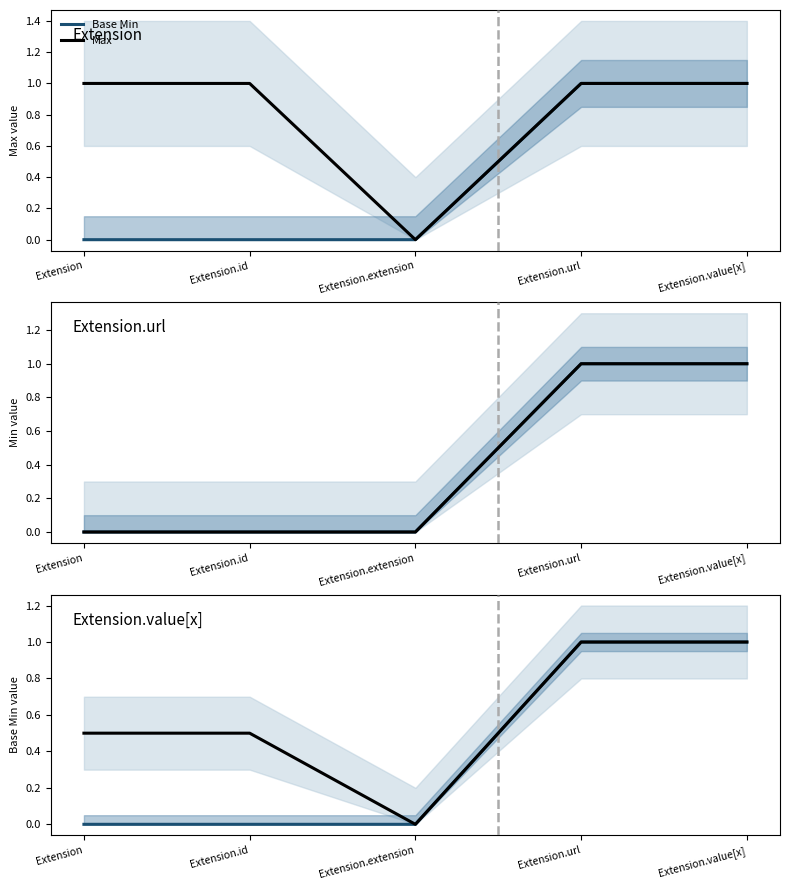

True or false: Base Min and Max intersect in this chart.

False